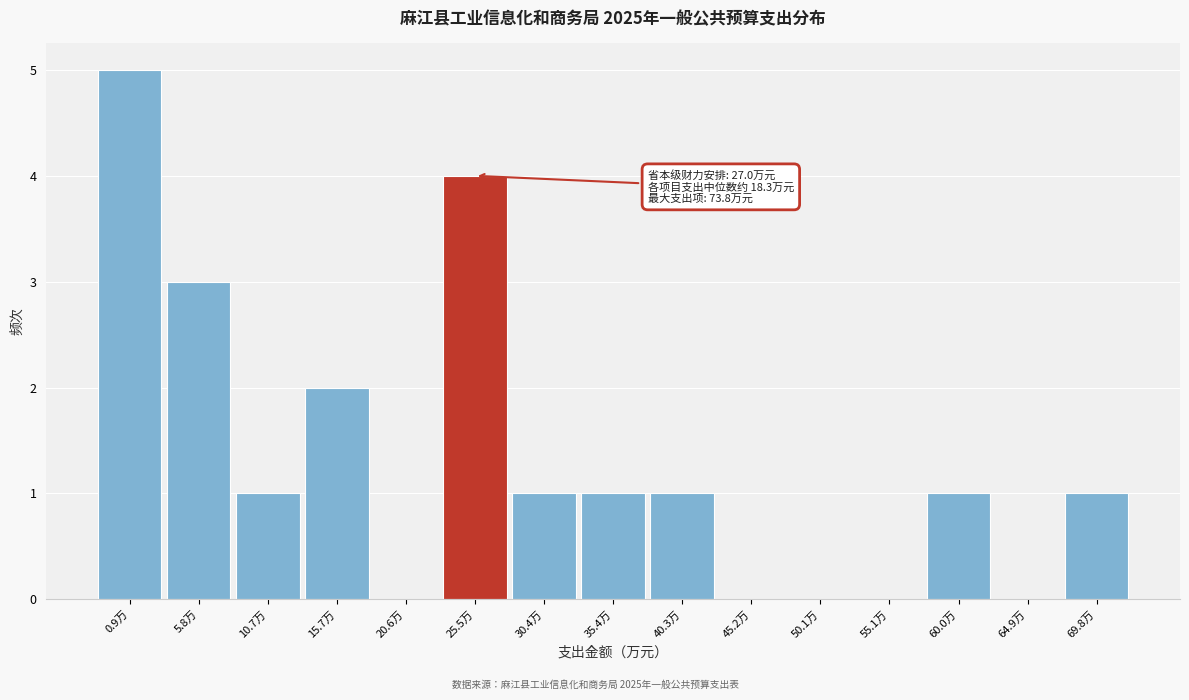

Reading left to right, list all the values displayed in this chart.

0.9万=5	5.8万=3	10.7万=1	15.7万=2	20.6万=0	25.5万=4	30.4万=1	35.4万=1	40.3万=1	45.2万=0	50.1万=0	55.1万=0	60.0万=1	64.9万=0	69.8万=1